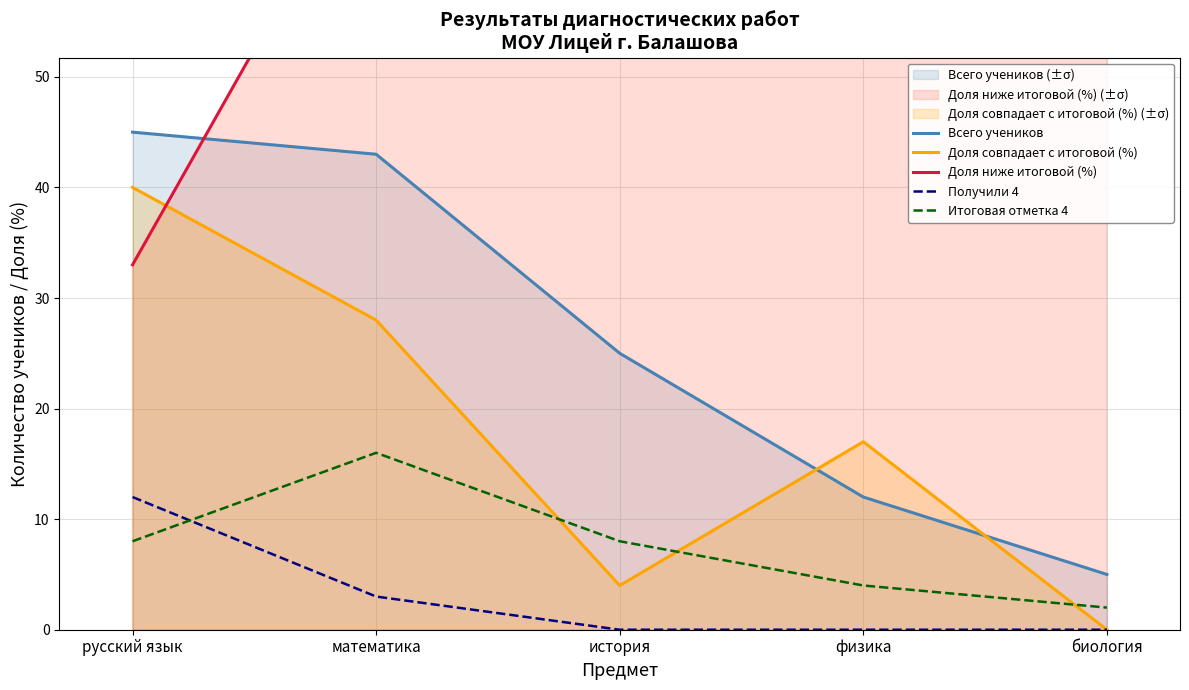

What is the spread (max minus min) of values at история?

96